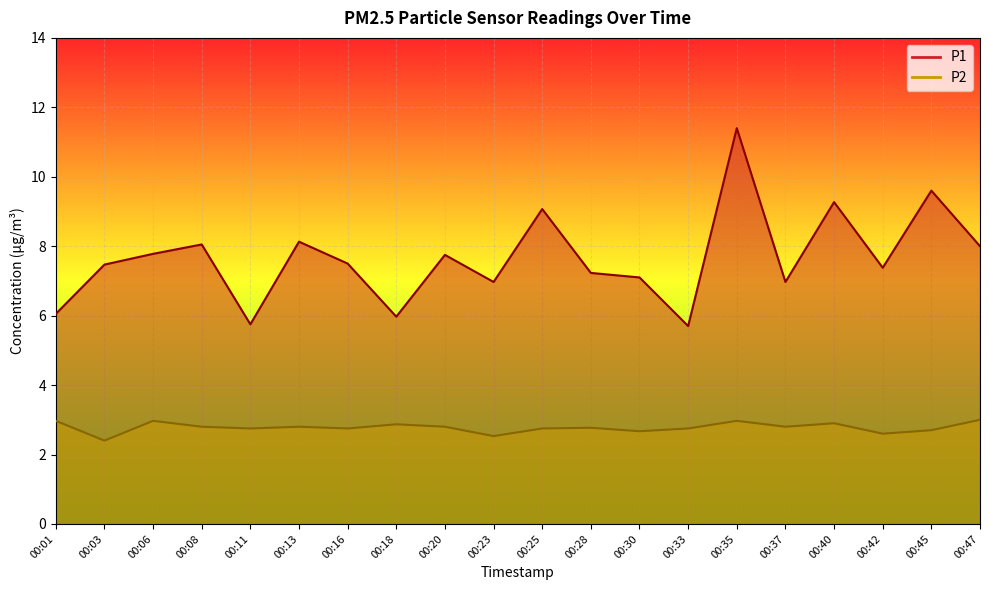

Reading right to left, transcribe all the data shown in this chart.

P1: 00:47=8.0	00:45=9.6	00:42=7.4	00:40=9.3	00:37=7.0	00:35=11.4	00:33=5.7	00:30=7.1	00:28=7.2	00:25=9.1	00:23=7.0	00:20=7.8	00:18=6.0	00:16=7.5	00:13=8.1	00:11=5.8	00:08=8.1	00:06=7.8	00:03=7.5	00:01=6.0
P2: 00:47=3.0	00:45=2.7	00:42=2.6	00:40=2.9	00:37=2.8	00:35=3.0	00:33=2.8	00:30=2.7	00:28=2.8	00:25=2.8	00:23=2.5	00:20=2.8	00:18=2.9	00:16=2.8	00:13=2.8	00:11=2.8	00:08=2.8	00:06=3.0	00:03=2.4	00:01=3.0